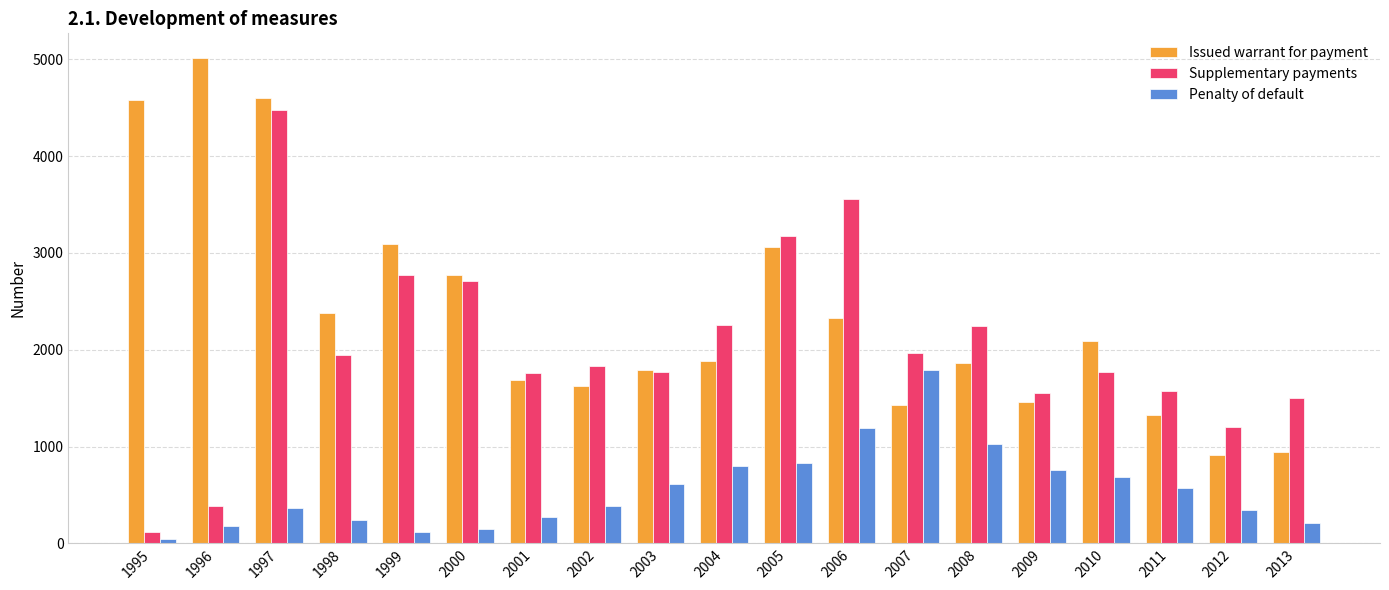

Which series changed the most between 1995 and 2009?

Issued warrant for payment